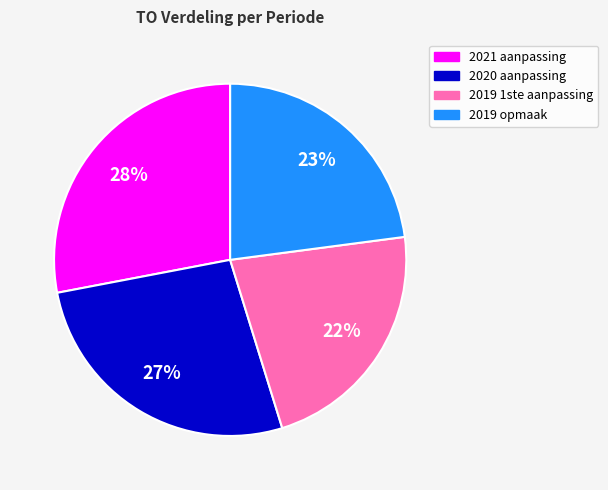

Between 2019 1ste aanpassing and 2020 aanpassing, which is larger?

2020 aanpassing